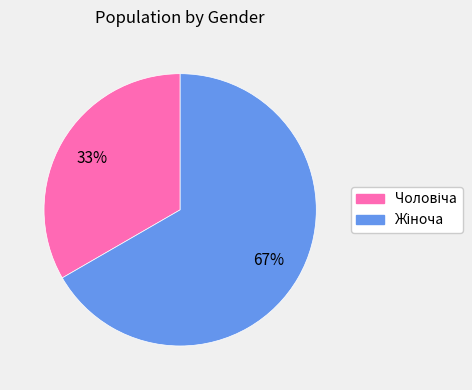

Is there any slice that represents more than half of the pie?

Yes